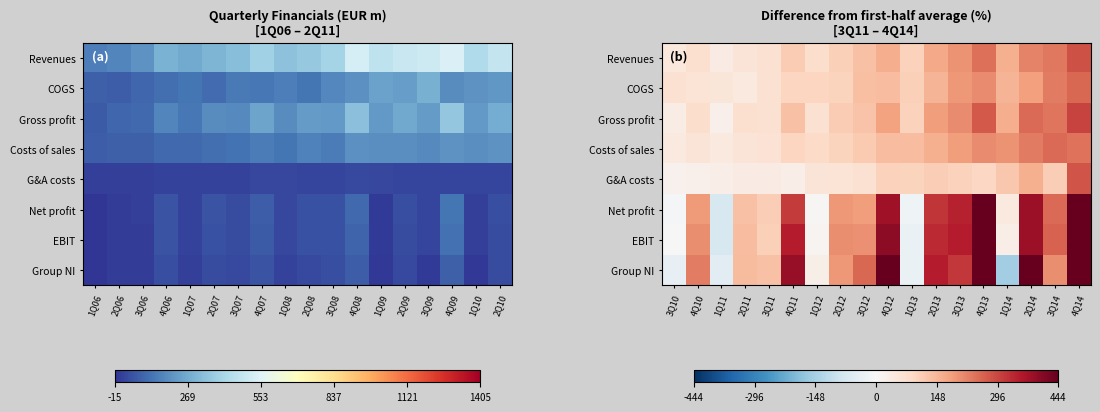

What is the difference between the G&A costs values at 2Q11 and 4Q12?

66.6